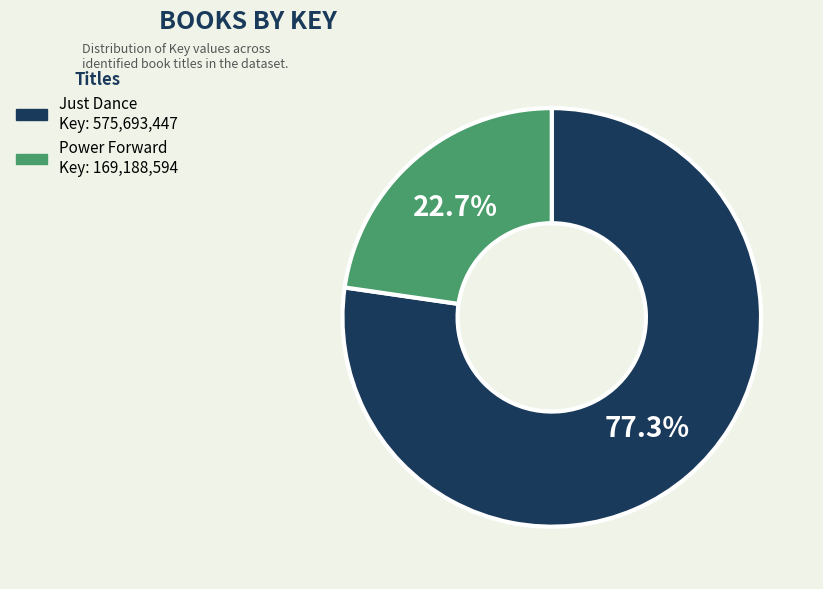

To the nearest percent, what portion does Power Forward represent?

23%